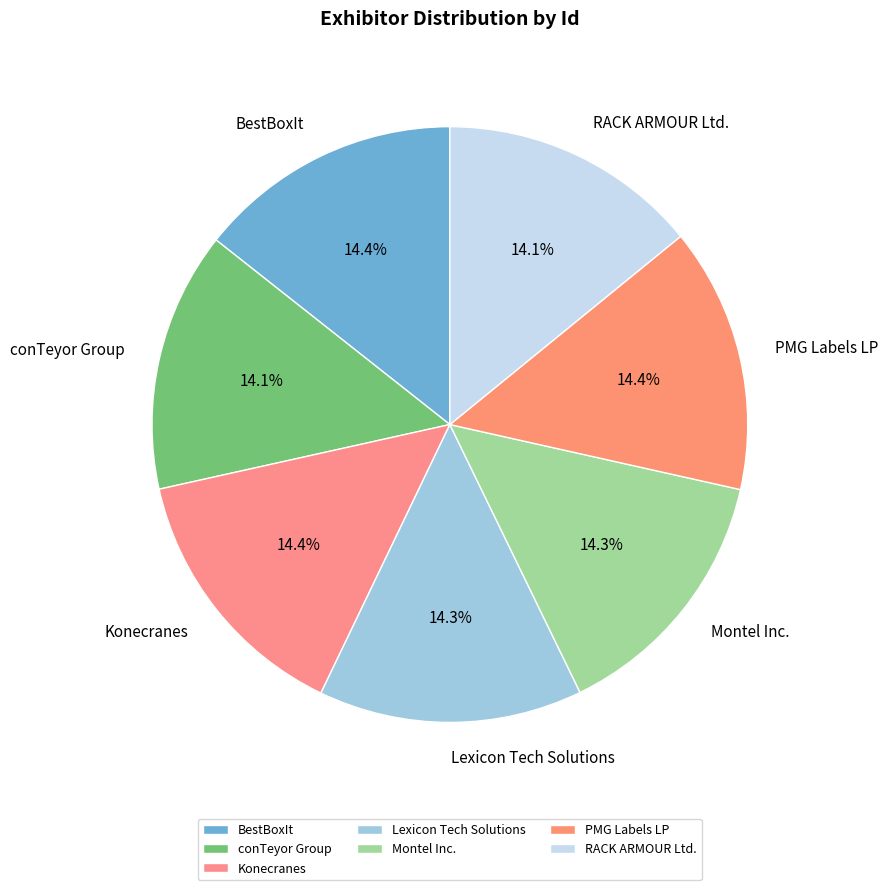

Combined, do RACK ARMOUR Ltd. and PMG Labels LP account for over 50%?

No